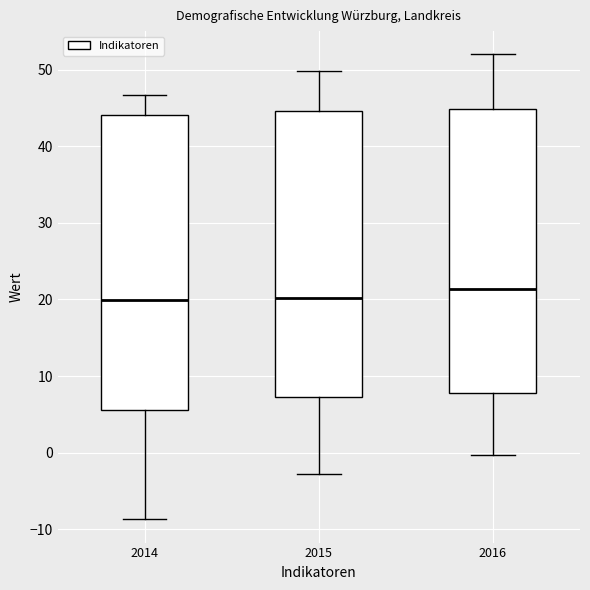

Reading left to right, read every box against the y-axis: the position of its median line, the range the box covers, and the ends of its whiskers. The values are not printed on the chart, so give them approximately, as read against the axis.

2014: median 20, box 6 to 44, whiskers -9 to 47
2015: median 20, box 7 to 45, whiskers -3 to 50
2016: median 21, box 8 to 45, whiskers 0 to 52